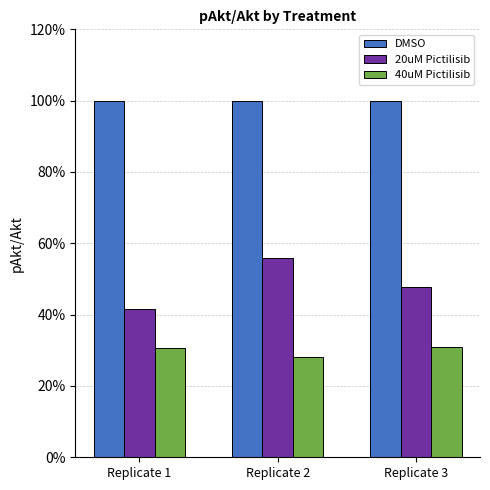

What are all the series names shown in the legend?

DMSO, 20uM Pictilisib, 40uM Pictilisib